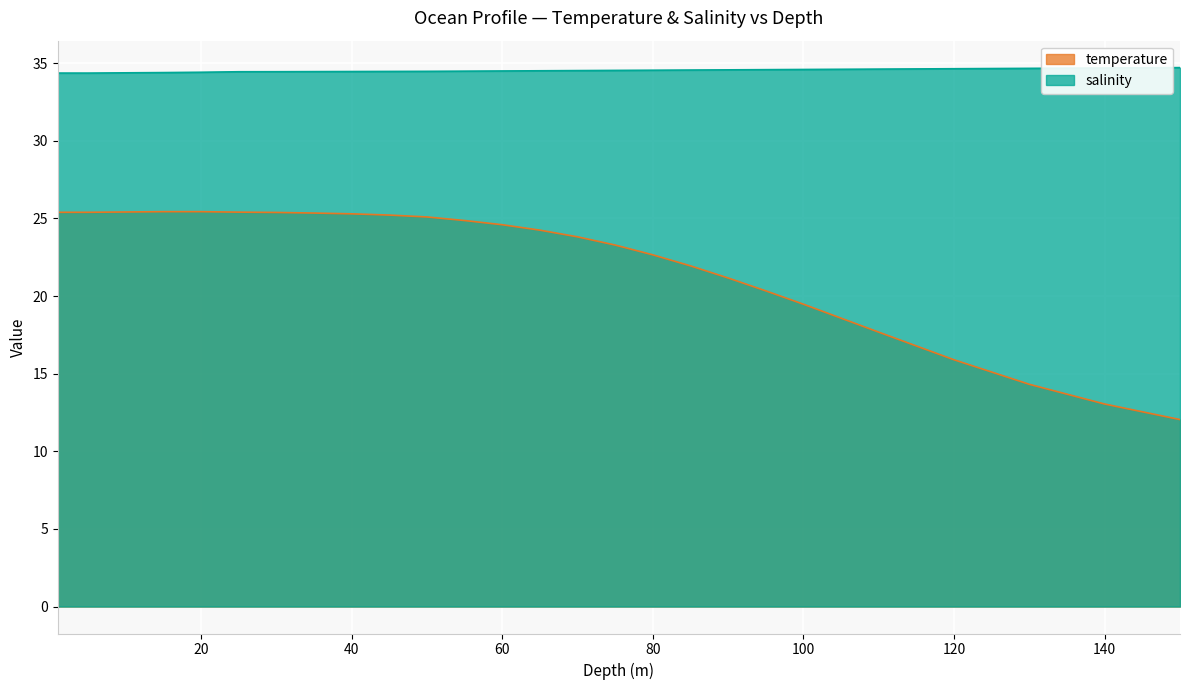

The value of salinity at 5.0 is 34.4. True or false?

True